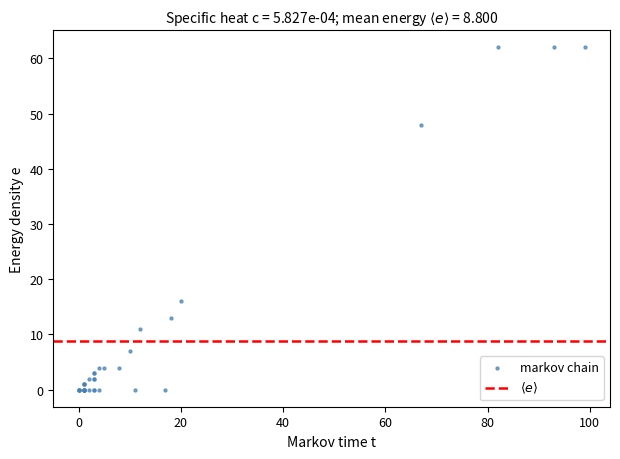

What Y value in the scatter plot is closest to 31?

16